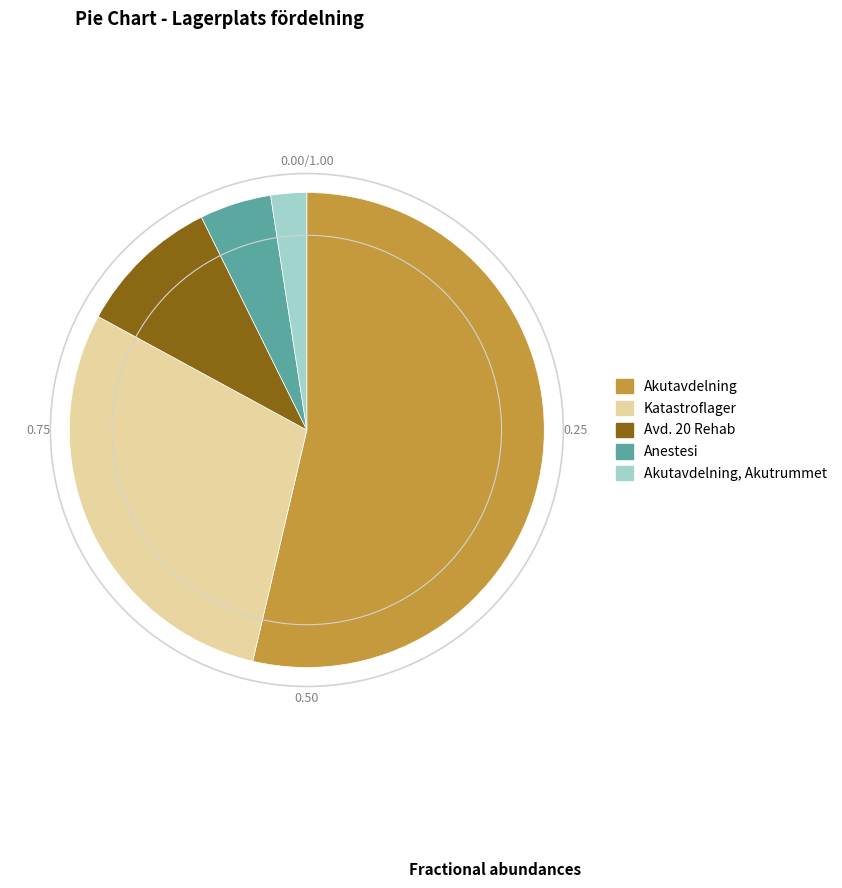

Which category has the smallest portion of the pie?

Akutavdelning, Akutrummet